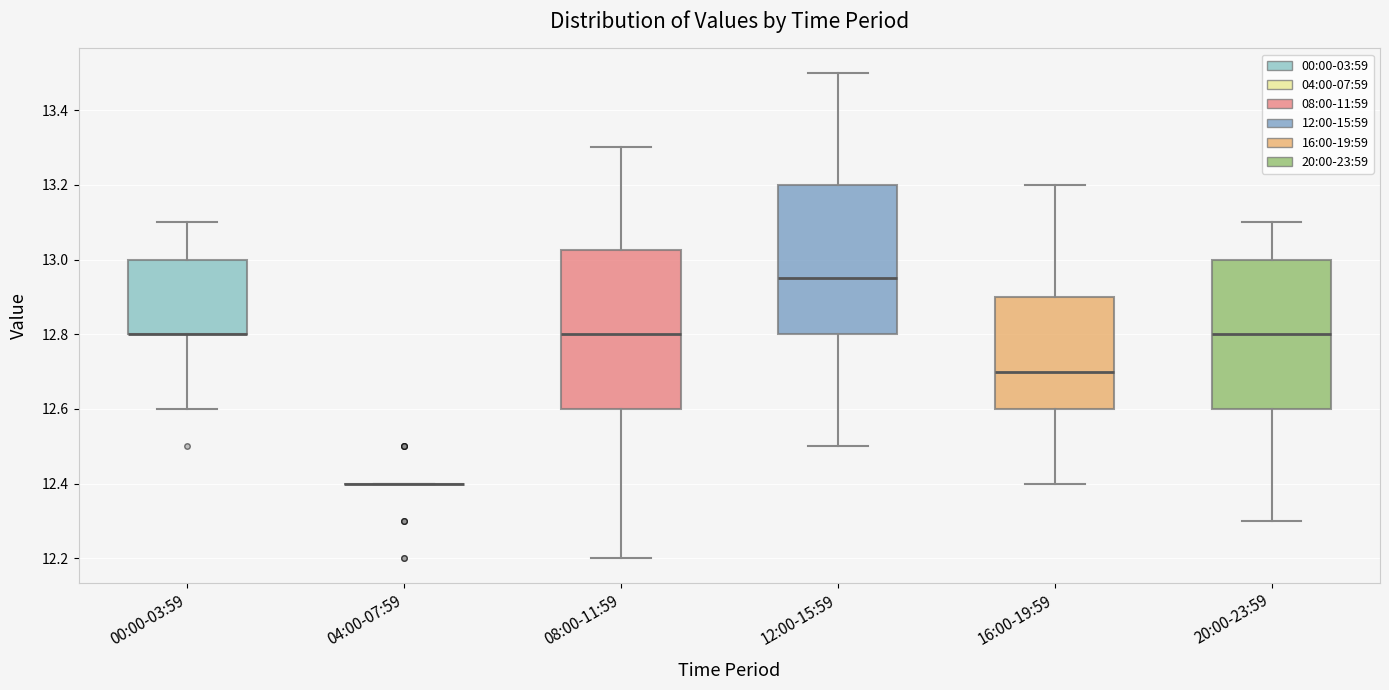

Reading left to right, transcribe this box plot: for each box, give where its median line is, the range the box spans, and where its two whiskers end, as read against the y-axis. The values are not printed on the chart, so give them approximately, as read against the axis.

00:00-03:59: median 12.80 (drawn on the box's lower edge), box 12.80 to 13.00, whiskers 12.60 to 13.10
04:00-07:59: box collapsed to a line at 12.40, whiskers 12.40 to 12.40
08:00-11:59: median 12.80, box 12.60 to 13.02, whiskers 12.20 to 13.30
12:00-15:59: median 12.96, box 12.80 to 13.20, whiskers 12.50 to 13.50
16:00-19:59: median 12.70, box 12.60 to 12.90, whiskers 12.40 to 13.20
20:00-23:59: median 12.80, box 12.60 to 13.00, whiskers 12.30 to 13.10